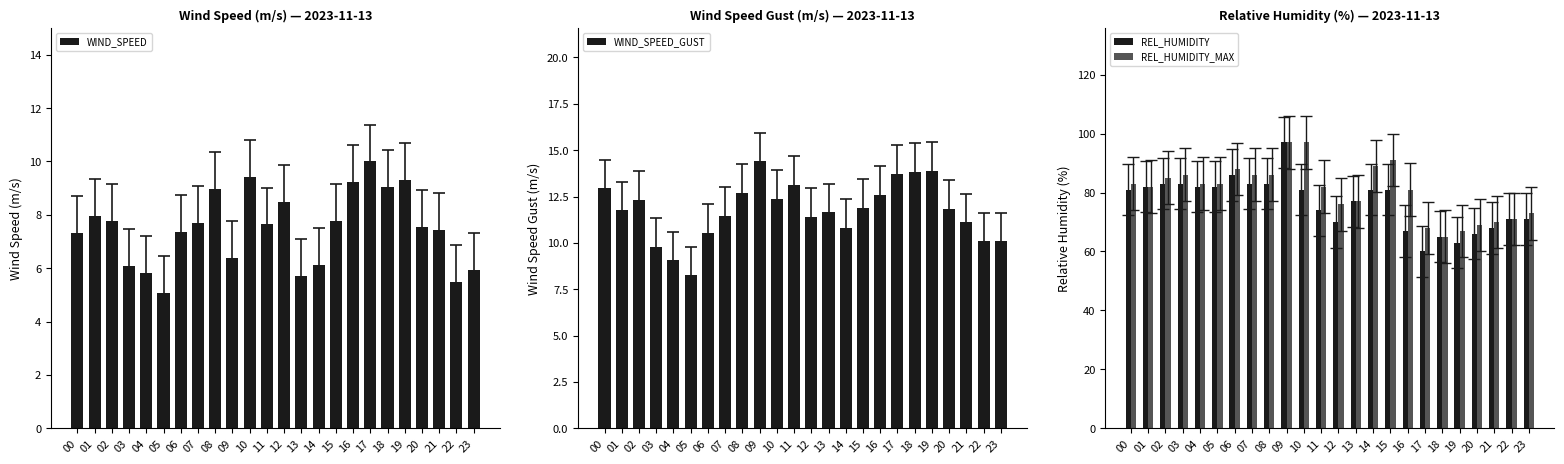

Which series has the largest range (max minus min)?

REL_HUMIDITY